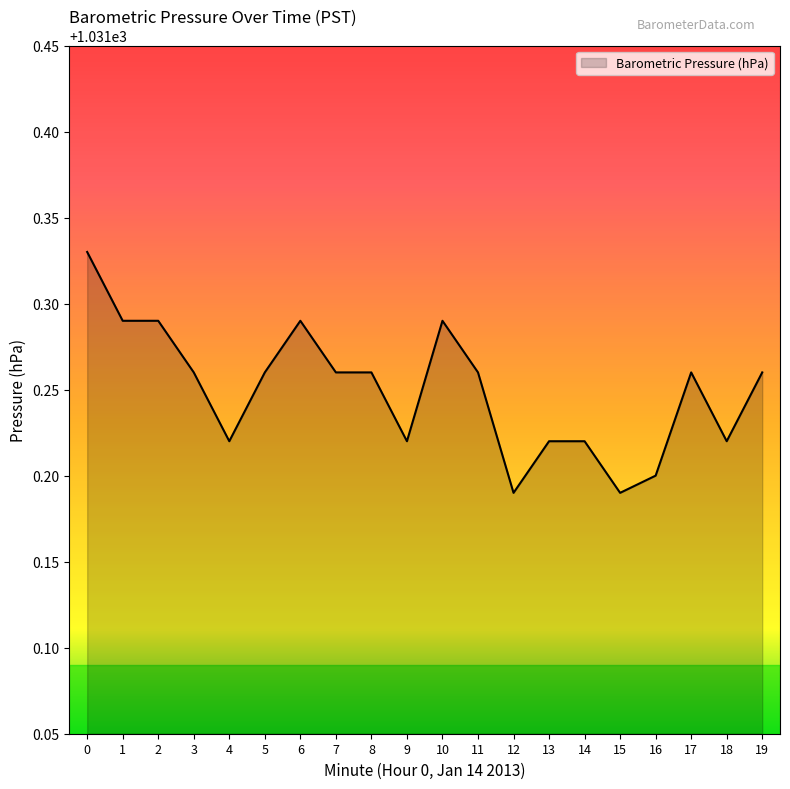

True or false: the data shows 341.4 at 5.

False